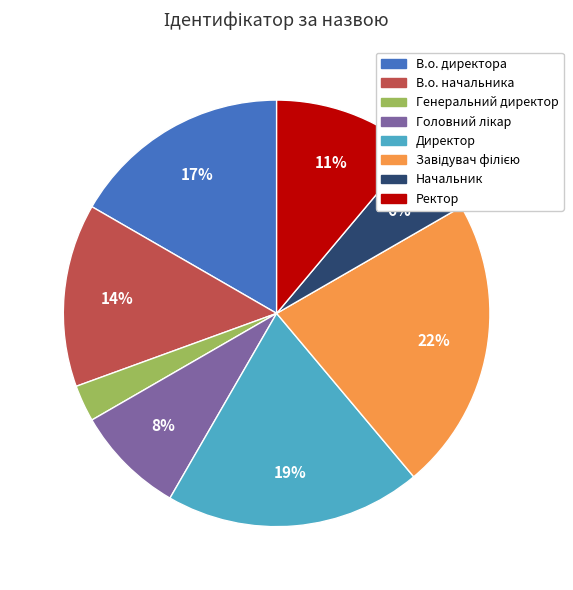

Combined, do Генеральний директор and Начальник account for over 50%?

No